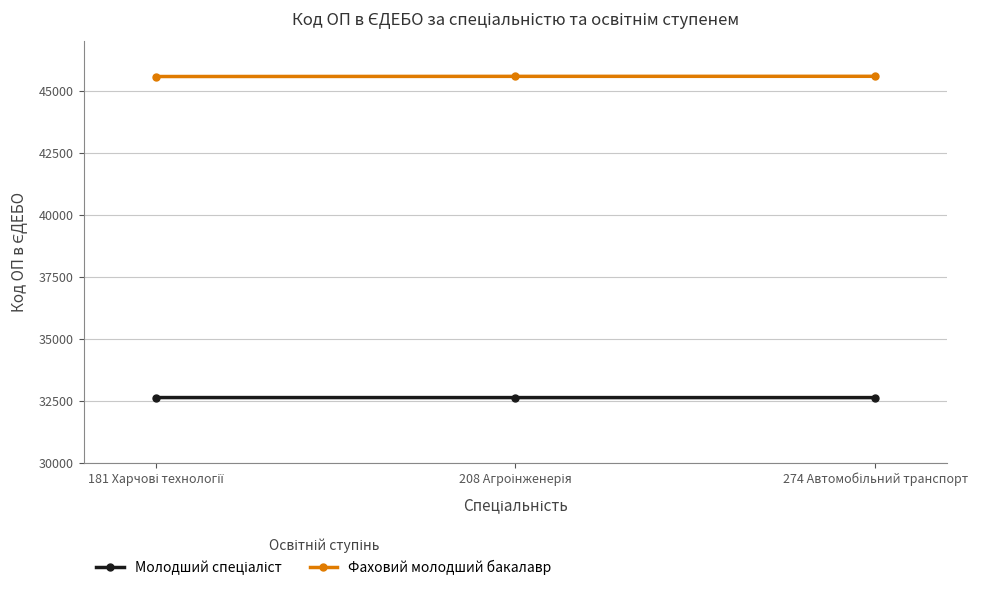

Count the Фаховий молодший бакалавр values in the range 45570 to 45579.

3